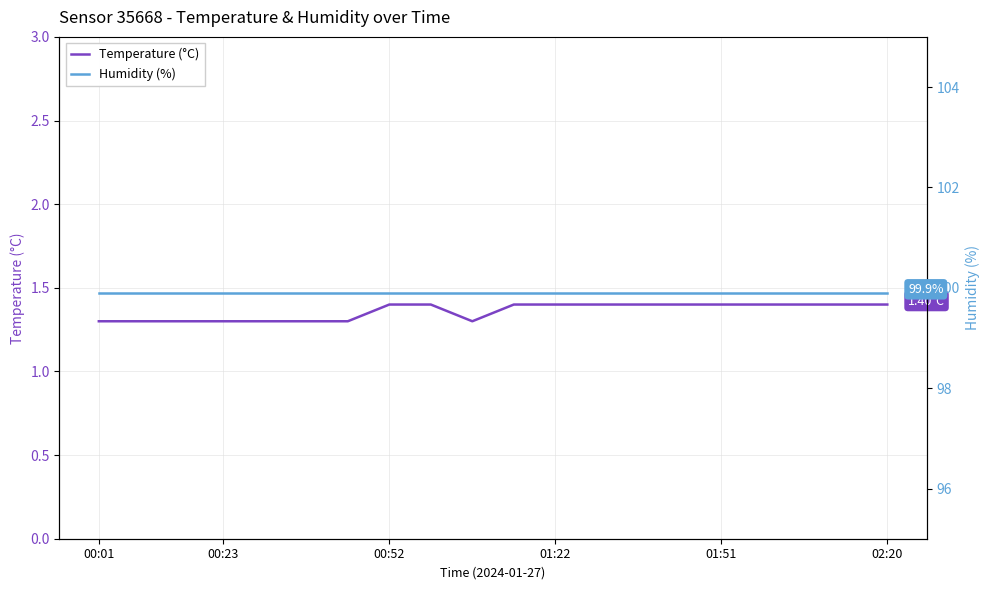

List the series in order of their peak value, highest first.

Humidity (%), Temperature (°C)